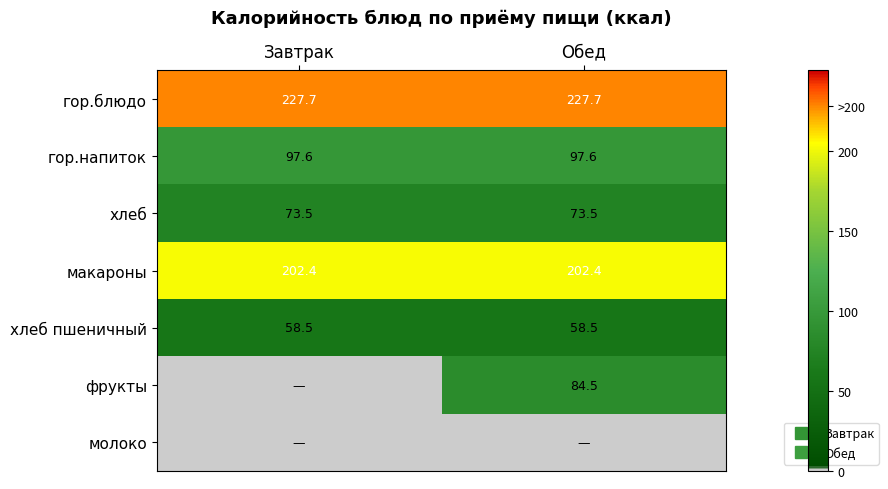

List the series in order of their peak value, highest first.

гор.блюдо, макароны, гор.напиток, фрукты, хлеб, хлеб пшеничный, молоко